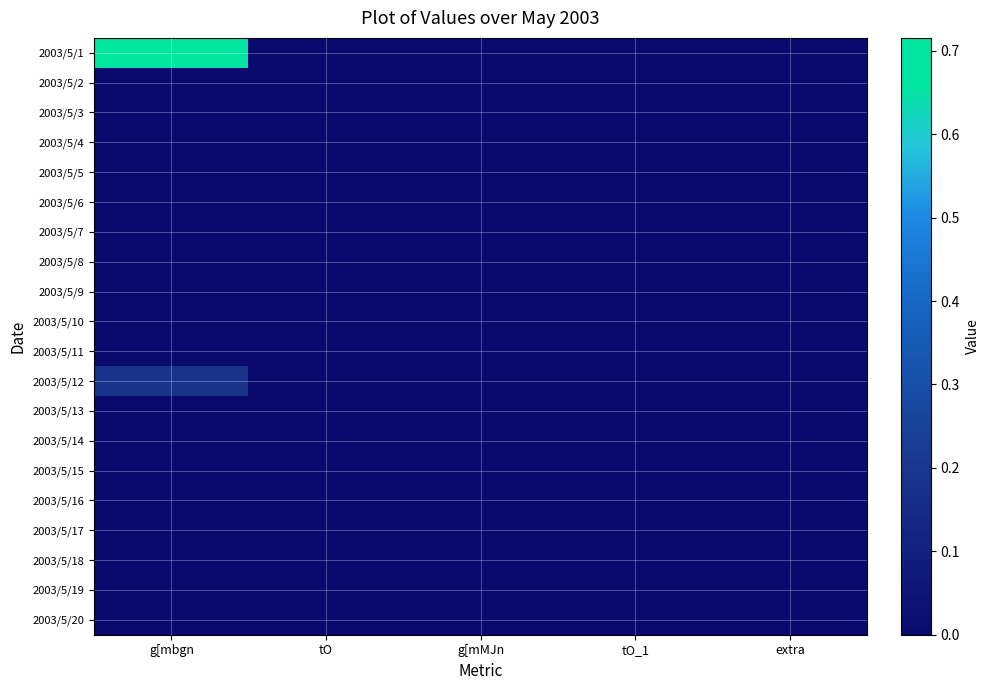

How many data points does each series have?

5